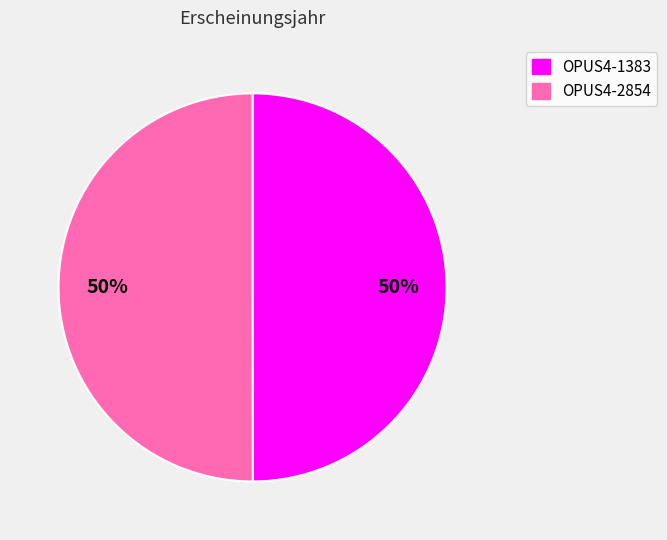

True or false: OPUS4-1383 accounts for 55% of the total.

False